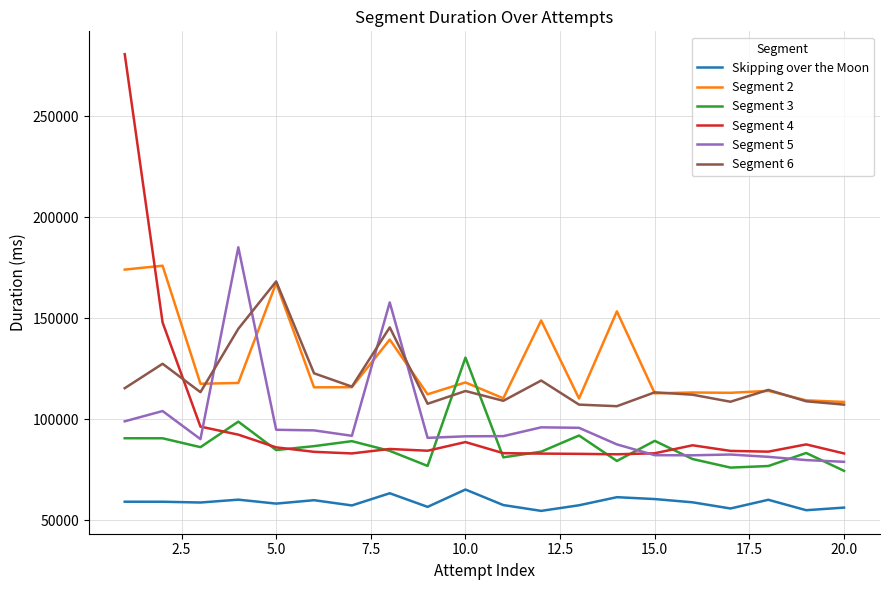

Which series has the widest spread of values?

Segment 4